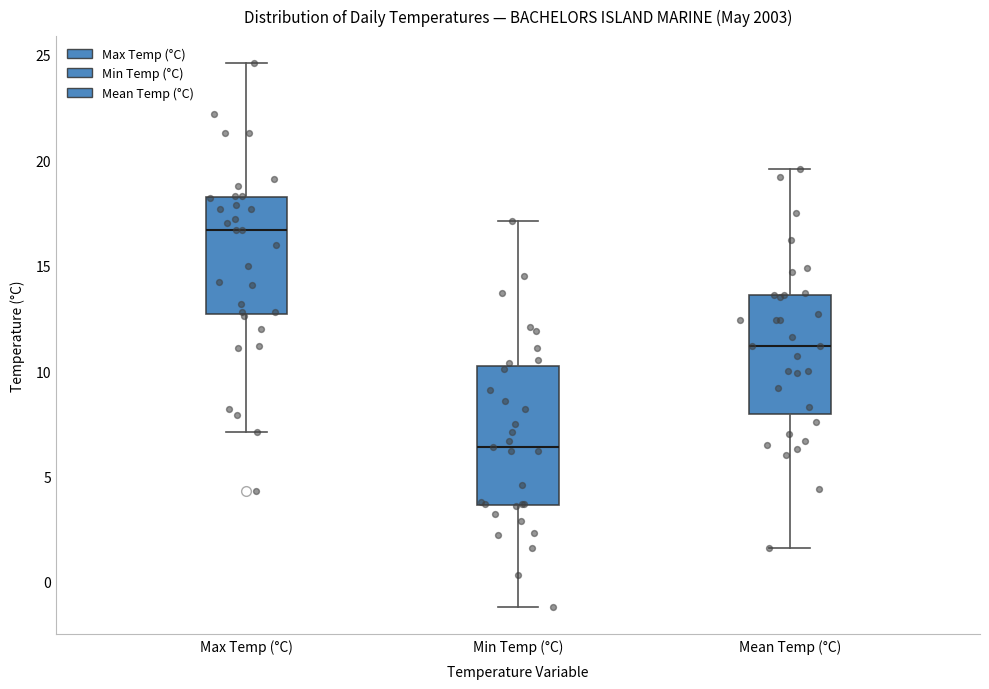

Reading left to right, read every box against the y-axis: the position of its median line, the range the box covers, and the ends of its whiskers. The values are not printed on the chart, so give them approximately, as read against the axis.

Max Temp (°C): median 16.5, box 12.5 to 18.5, whiskers 7.0 to 24.5
Min Temp (°C): median 6.5, box 3.5 to 10.5, whiskers -1.0 to 17.0
Mean Temp (°C): median 11.0, box 8.0 to 13.5, whiskers 1.5 to 19.5